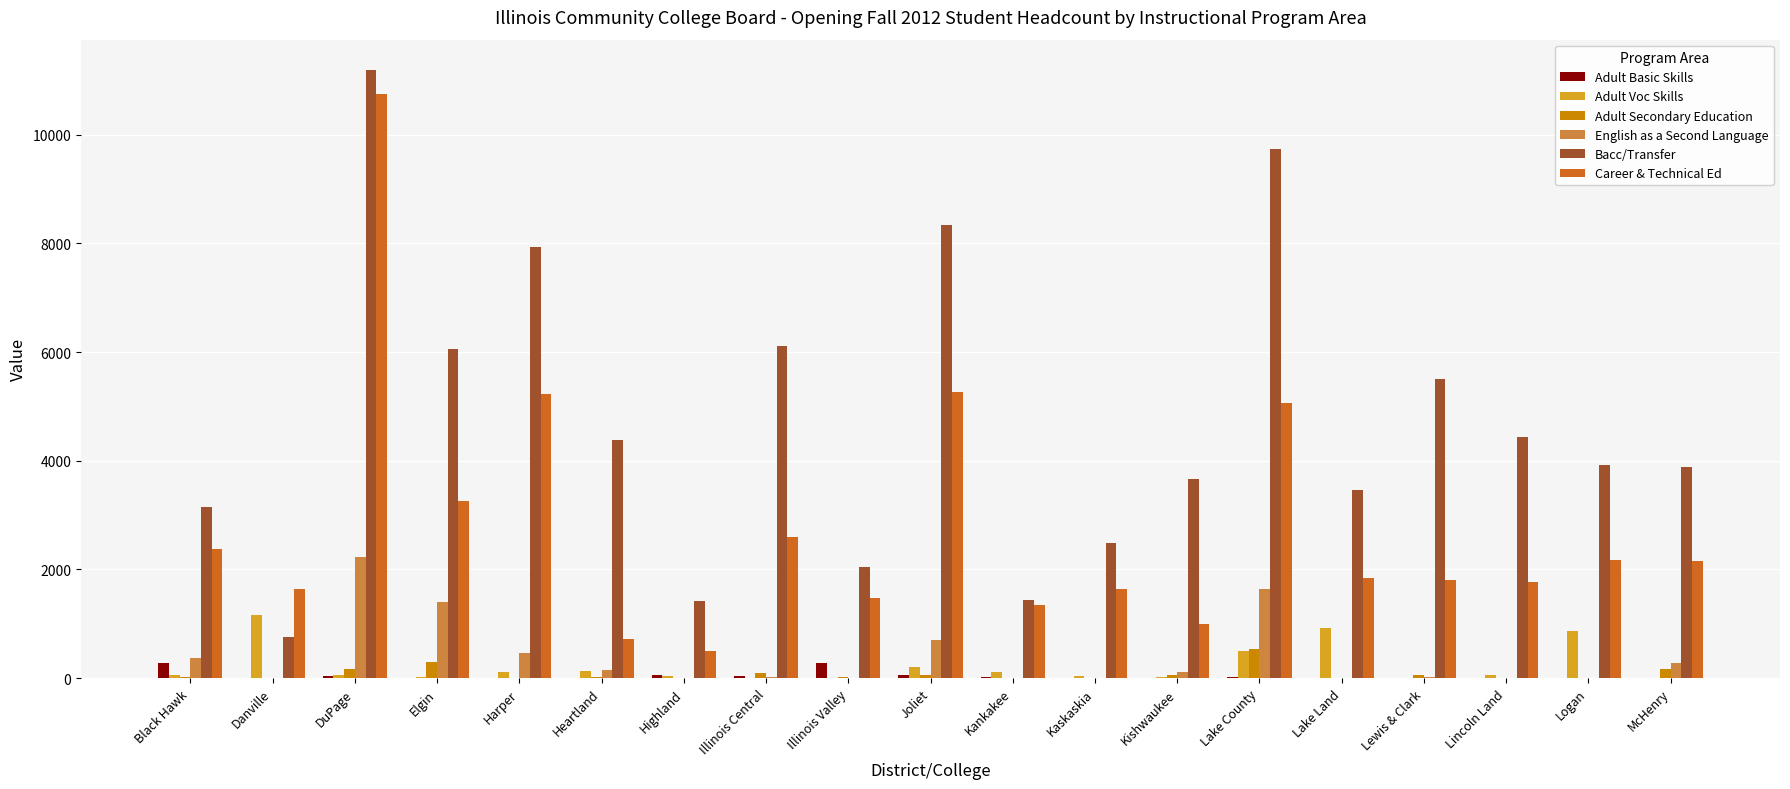

At which category is the sum across all series the highest?

DuPage